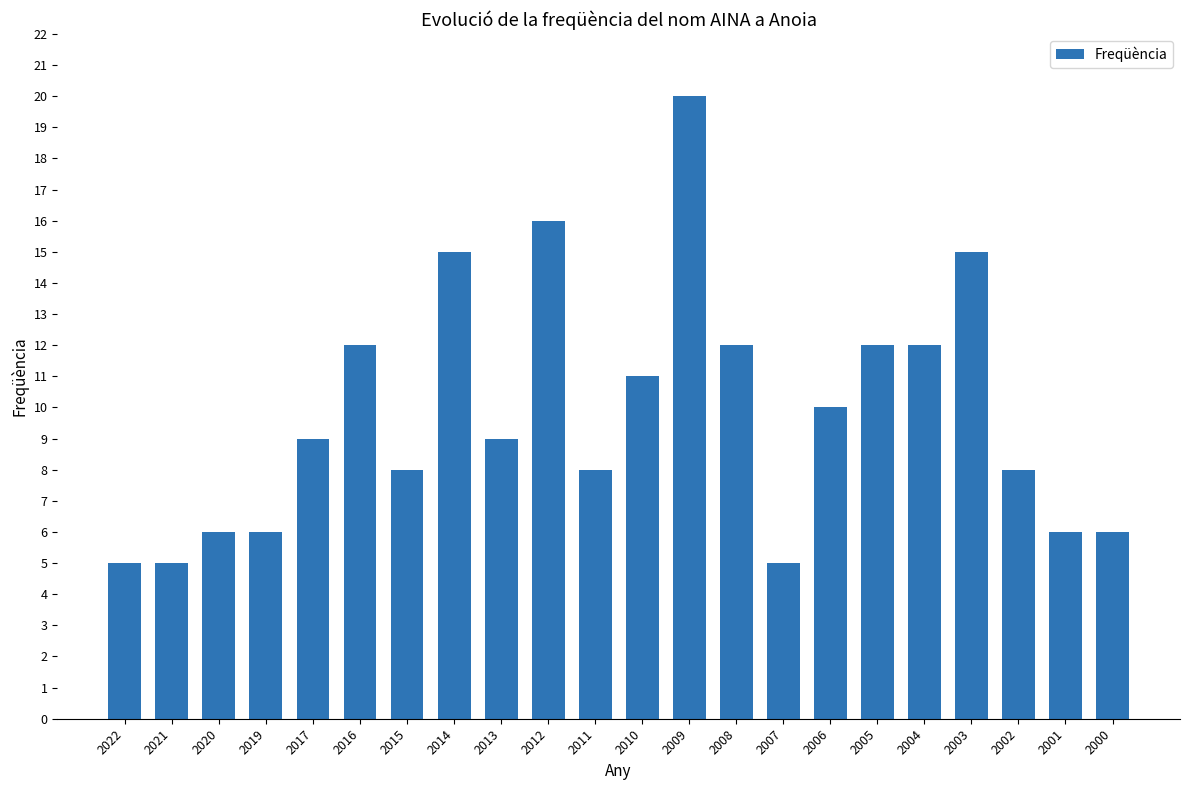

What value does the data have at 2013?

9